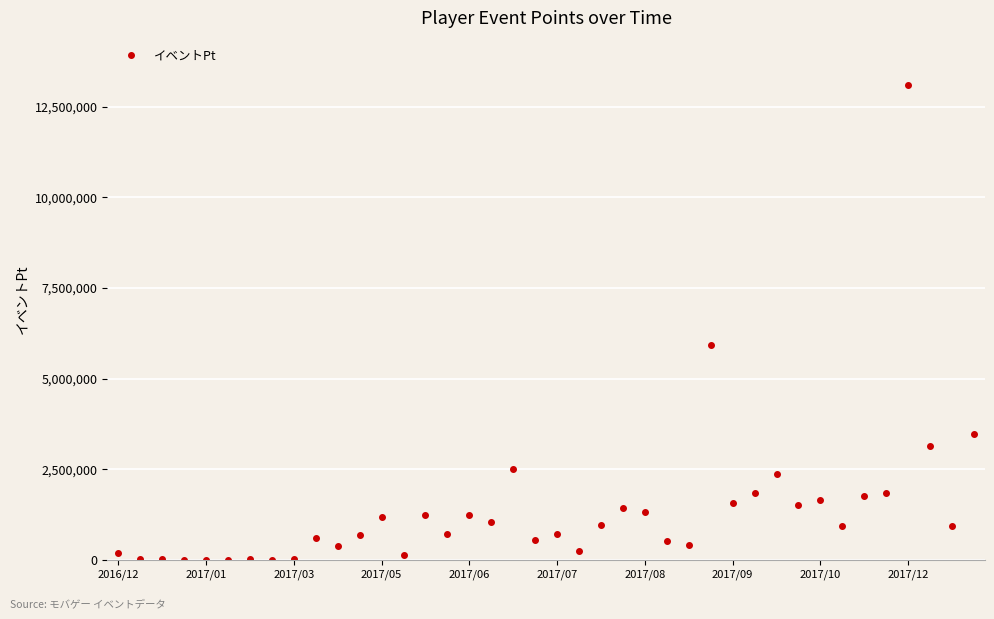

True or false: the data has more than 1 interior local peaks.

True